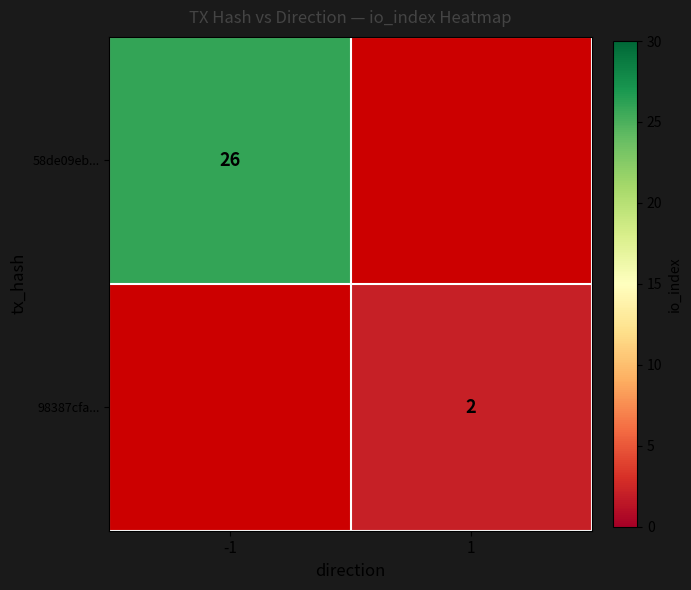

Is the value of 58de09eb... at -1 greater than the value of 98387cfa... at 1?

Yes